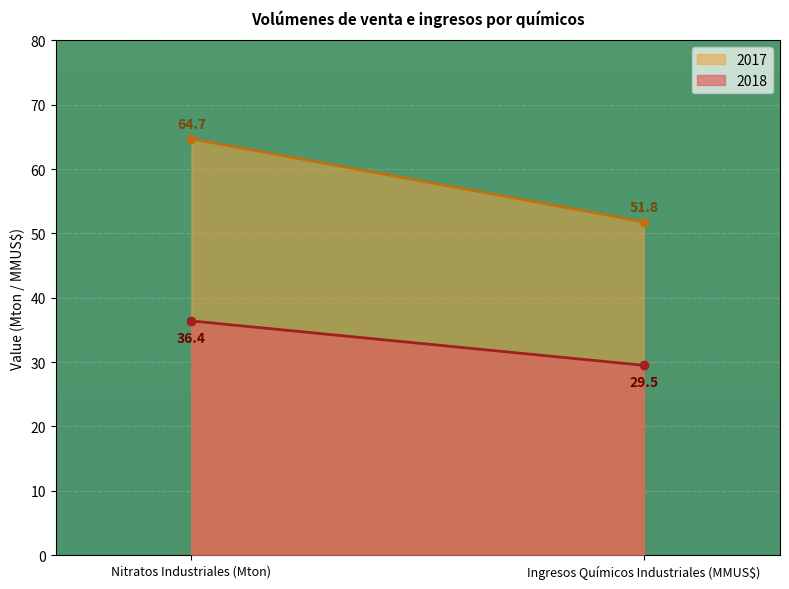

What is the value of the 2017 point at the 1st from the left?

64.7